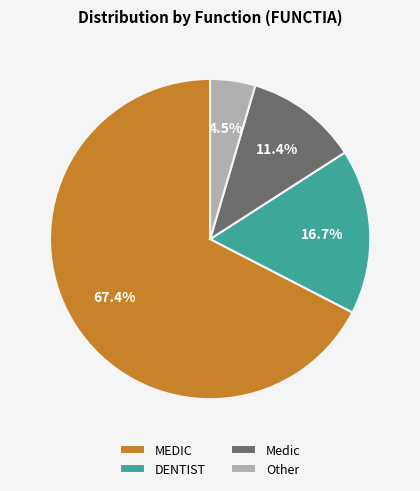

Which slice represents more than half of the pie?

MEDIC